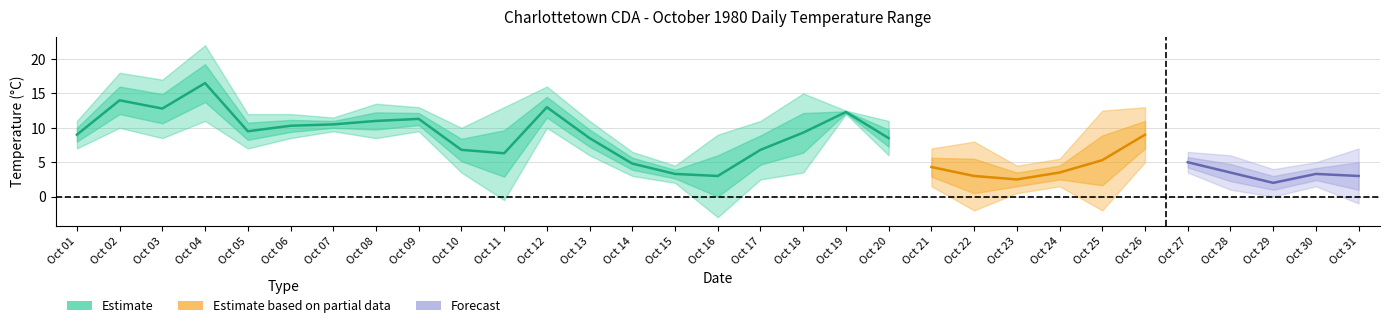

What position from the left is 9?

10